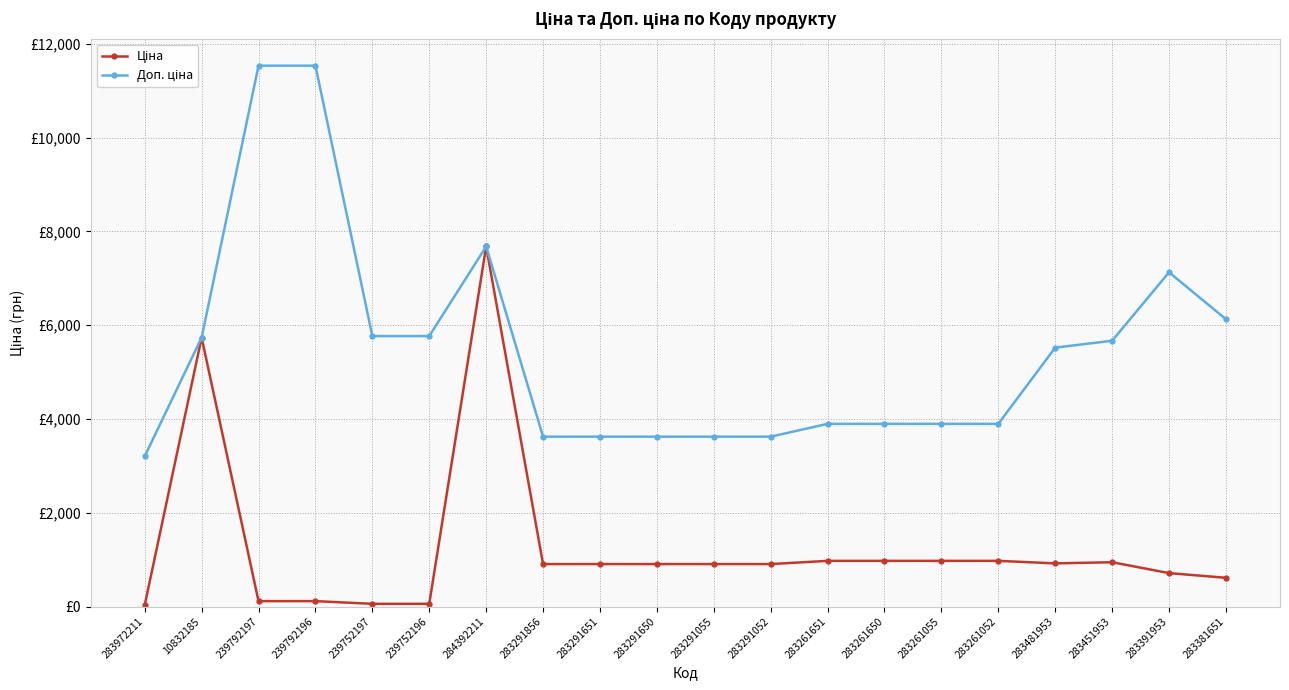

What is the difference between the maximum and minimum values in the Ціна series?

7648.9